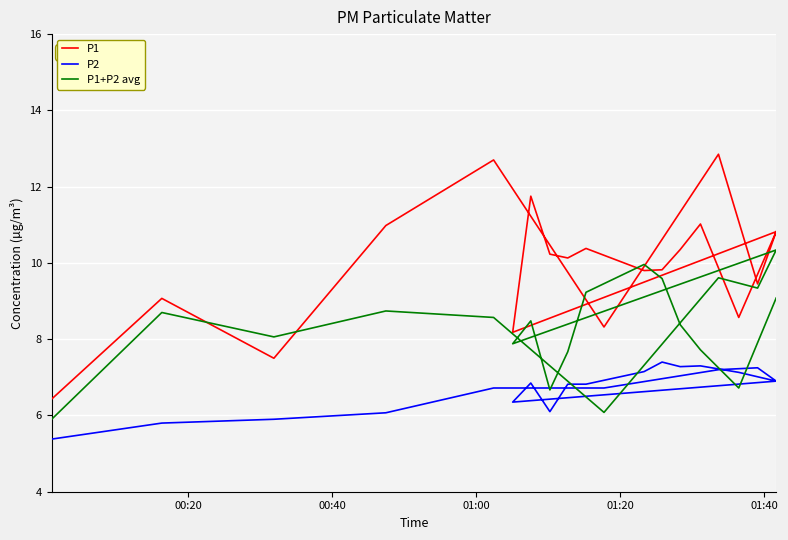

Is this an area chart (filled region under the line)?

No